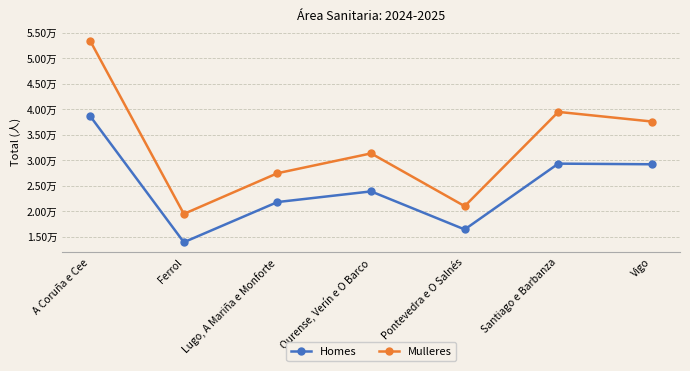

What are all the series names shown in the legend?

Homes, Mulleres